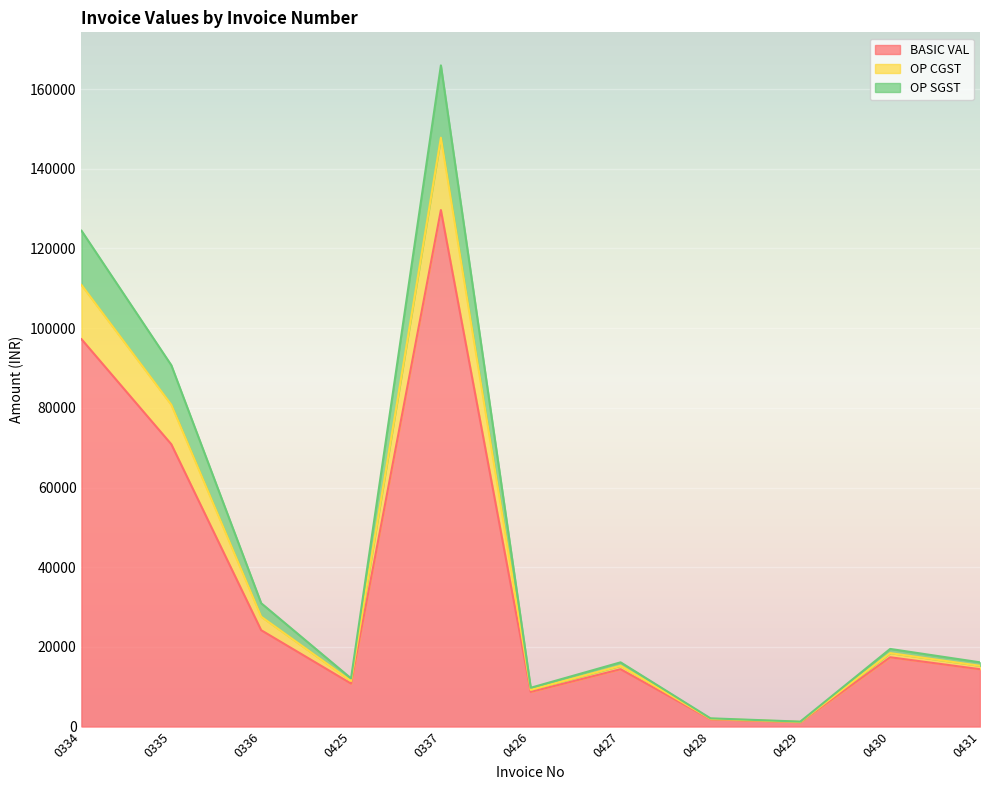

Rank the categories by OP CGST value from lowest to highest.

0429, 0428, 0426, 0425, 0427, 0431, 0430, 0336, 0335, 0334, 0337